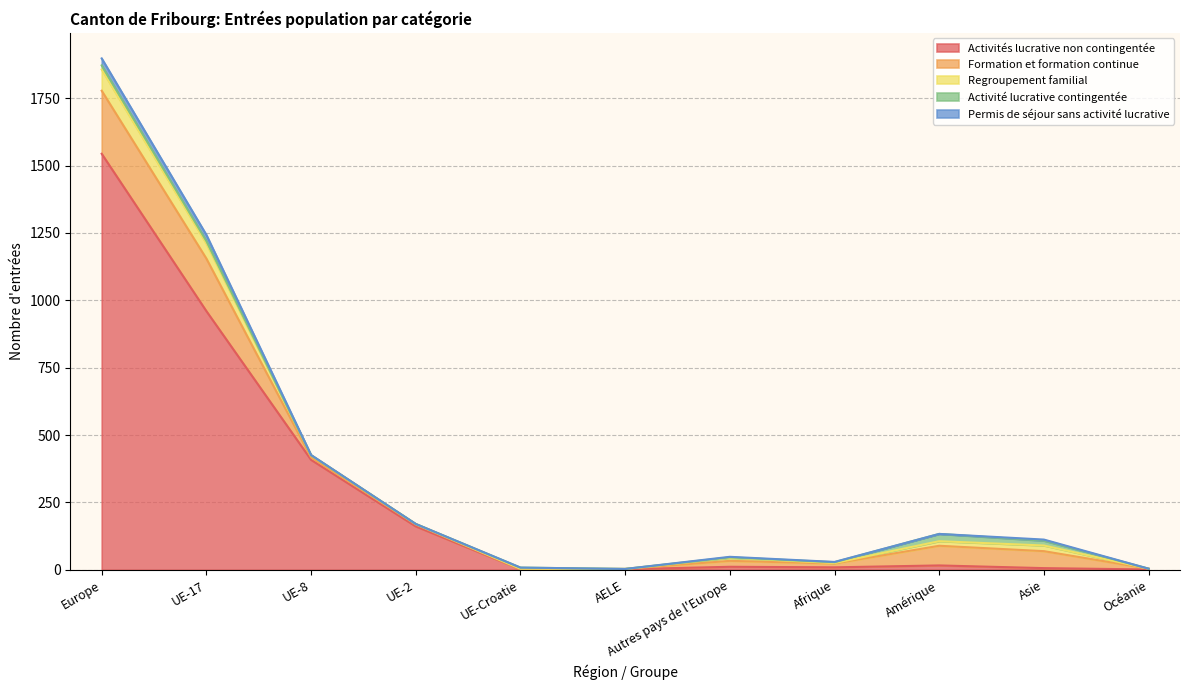

Which category has the highest value in the Permis de séjour sans activité lucrative series?

Europe